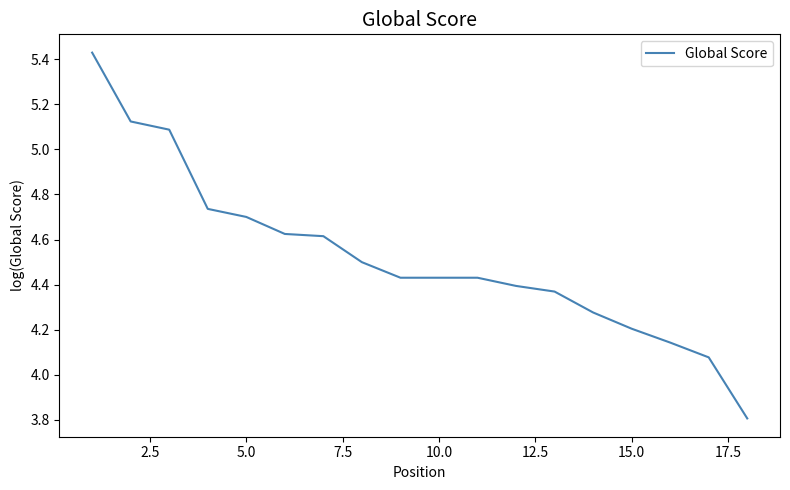

How many values are below 4?

1